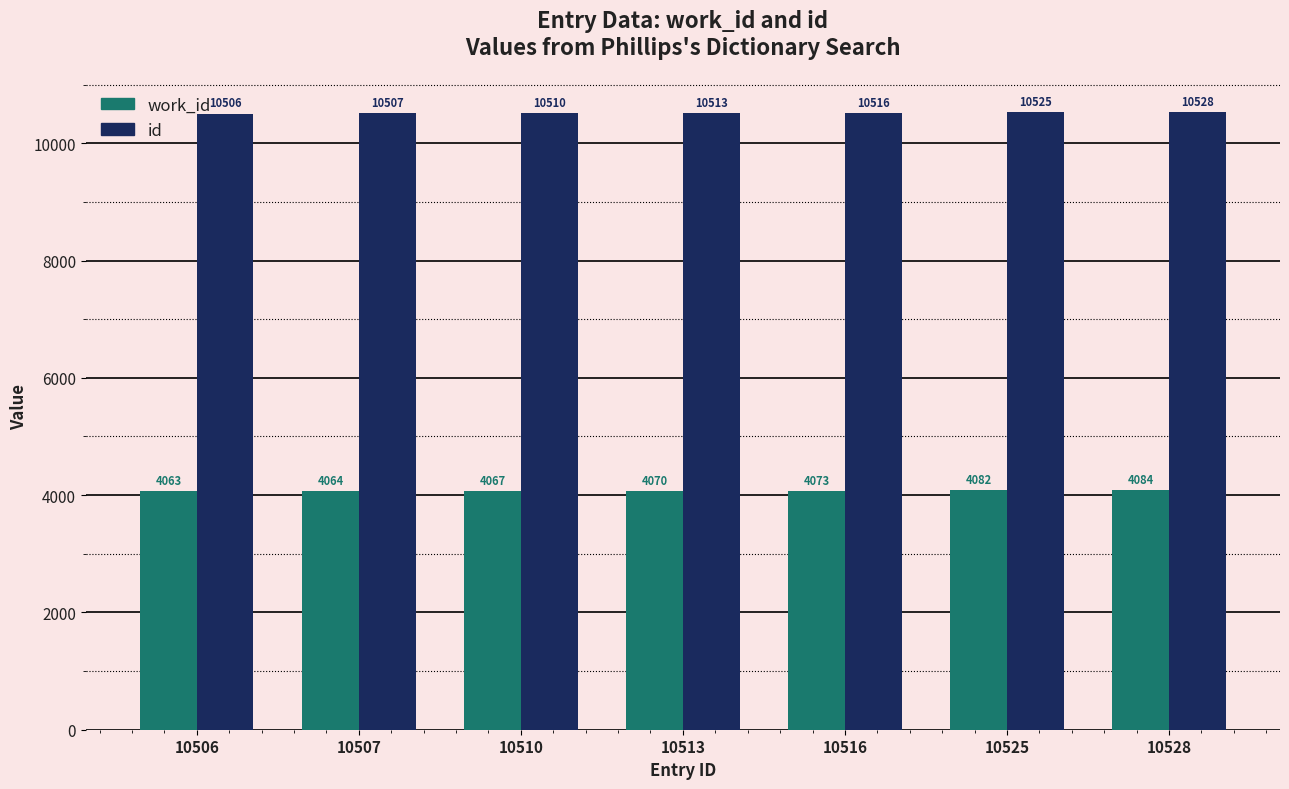

Where is id nearest to the value 10517?

10516